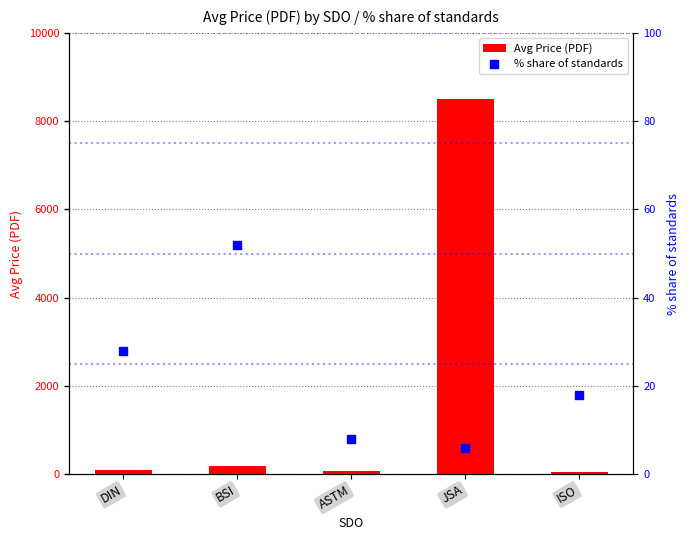

At which category is the sum across all series the highest?

JSA